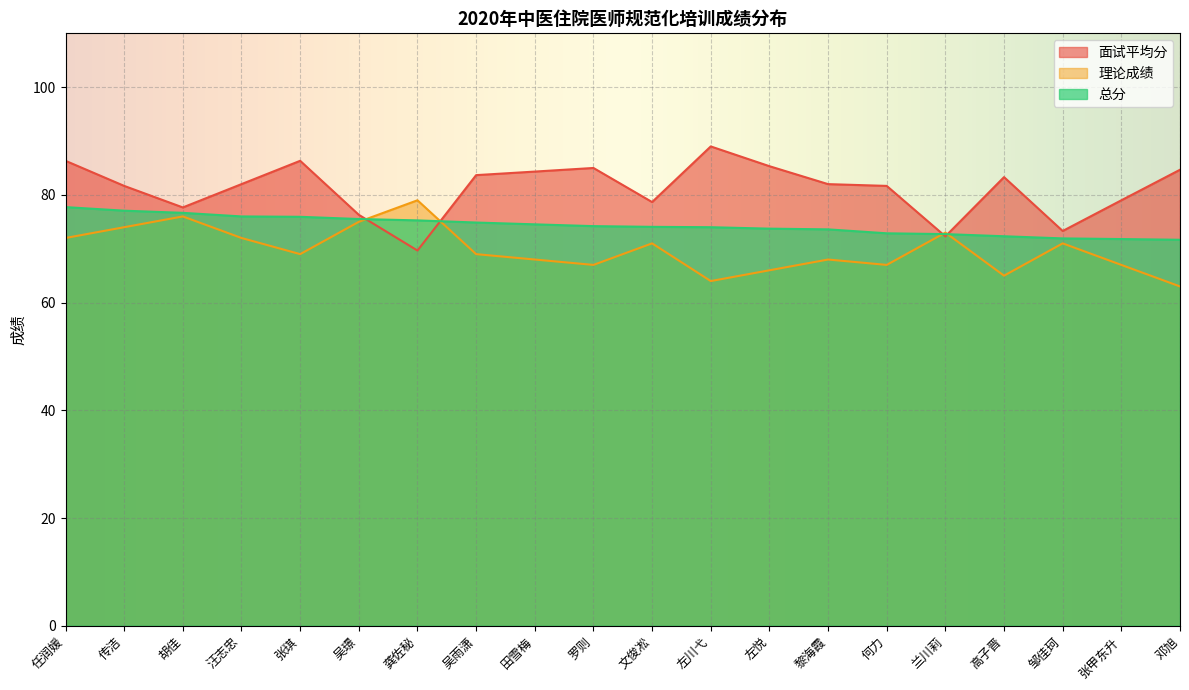

What is the minimum value for 理论成绩?

63.0